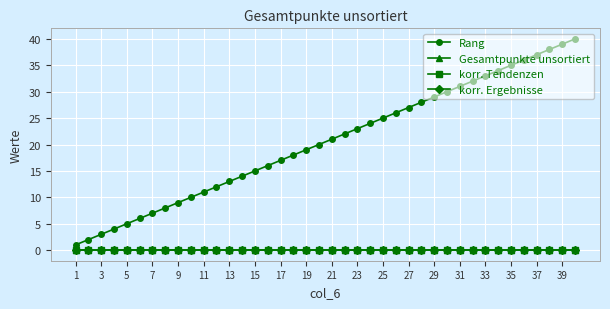

True or false: korr. Tendenzen and Gesamtpunkte unsortiert cross at least once.

False